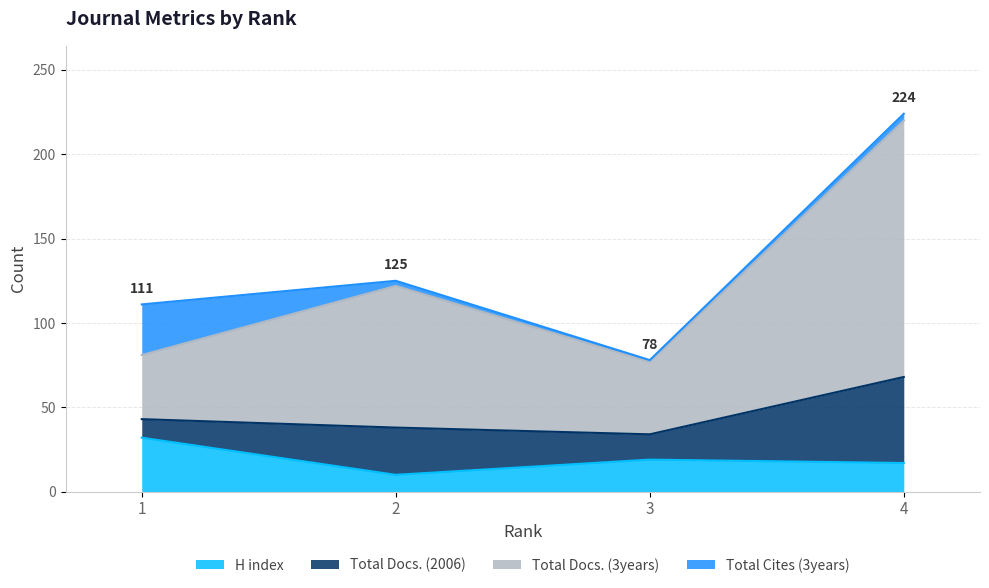

The value of H index at 1 is 44. True or false?

False